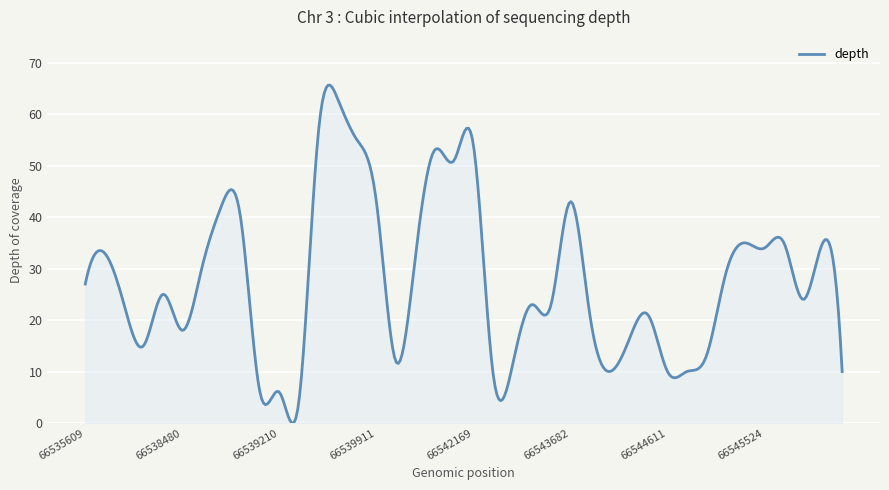

What is the difference between the maximum and minimum values?

65.6